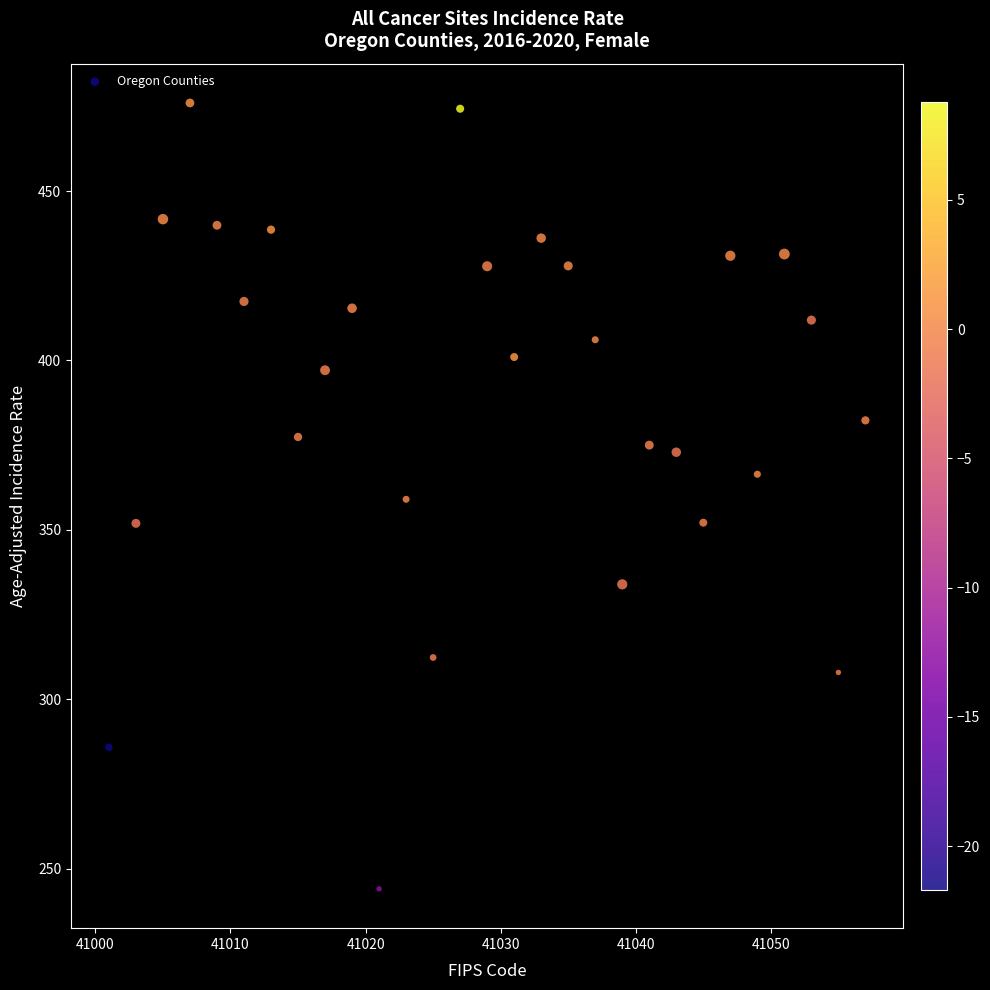

What is the range of Y values (max minus min)?

232.0